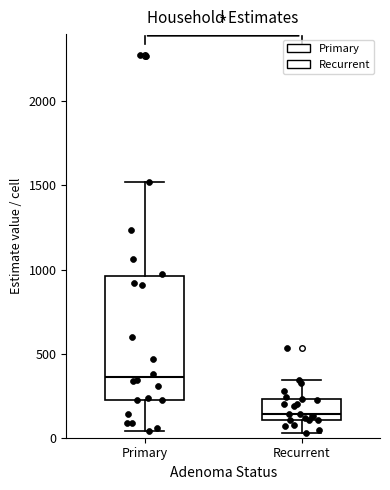

Reading left to right, read every box against the y-axis: the position of its median line, the range the box covers, and the ends of its whiskers. The values are not printed on the chart, so give them approximately, as read against the axis.

Primary: median 350, box 250 to 950, whiskers 50 to 1500
Recurrent: median 150, box 100 to 250, whiskers 50 to 350